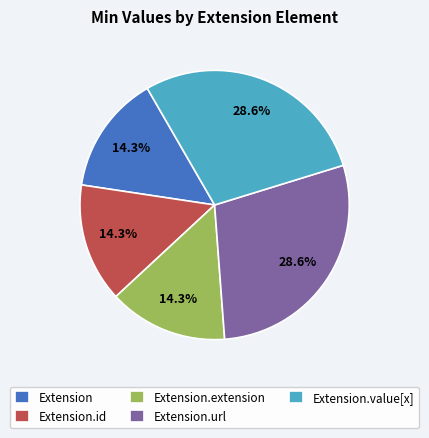

What percentage do Extension.url and Extension together represent?

42.9%